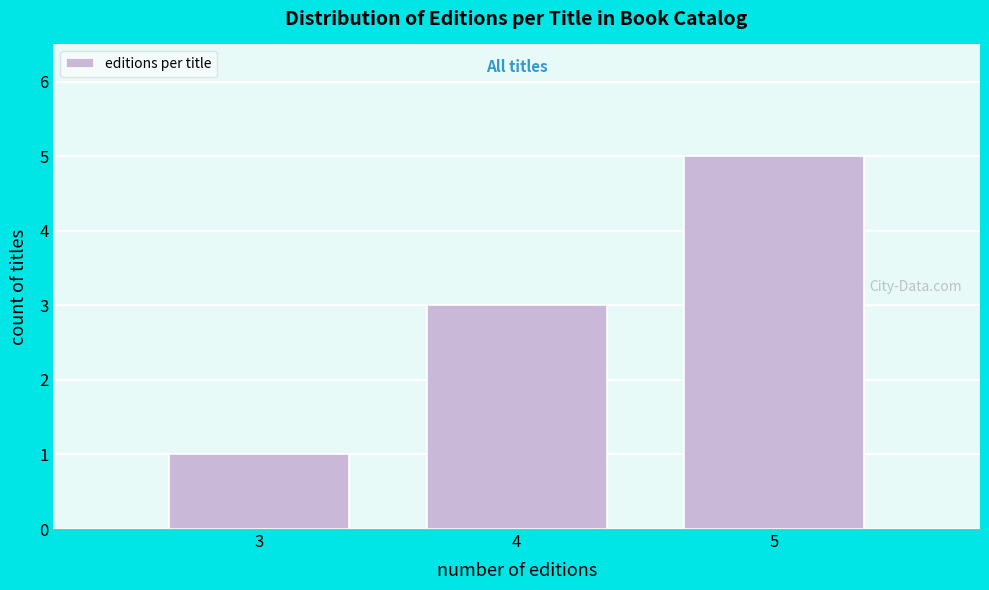

Reading right to left, what are all the values shown in this chart?

5	3	1